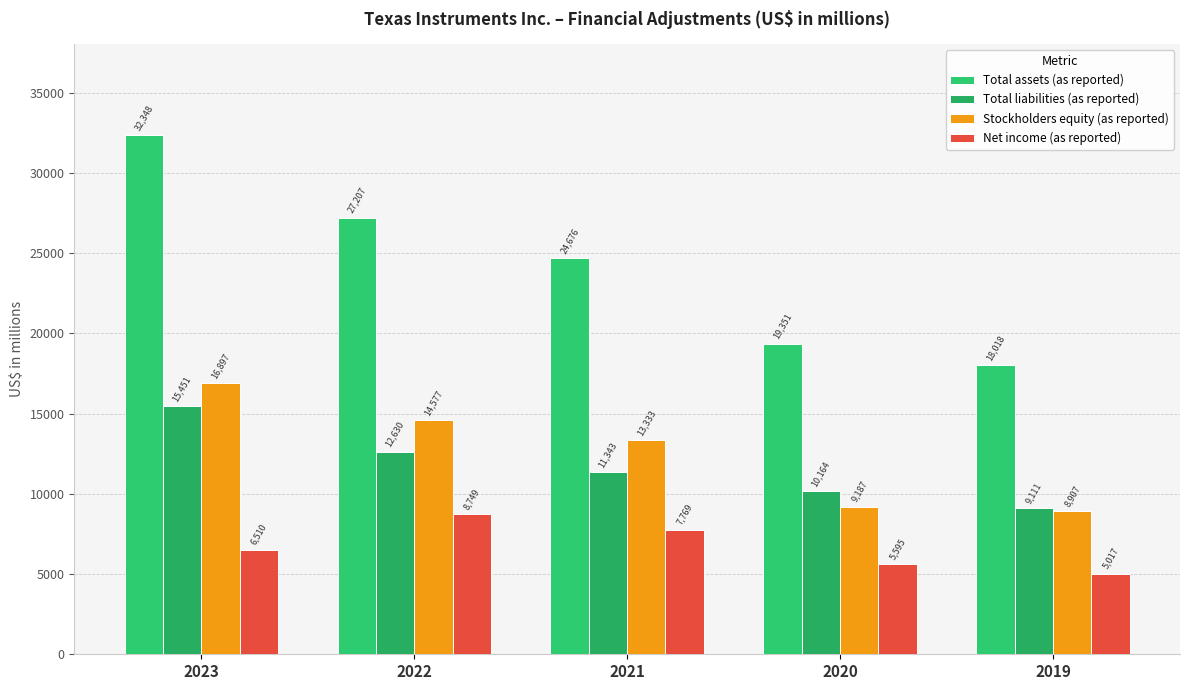

What are all the series names shown in the legend?

Total assets (as reported), Total liabilities (as reported), Stockholders equity (as reported), Net income (as reported)